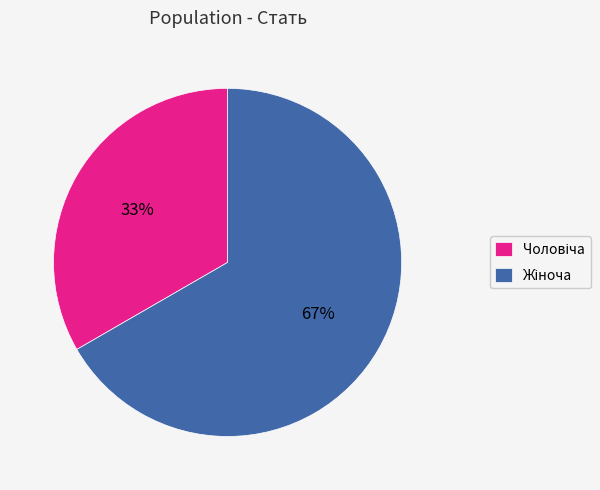

Is there any slice that represents more than half of the pie?

Yes